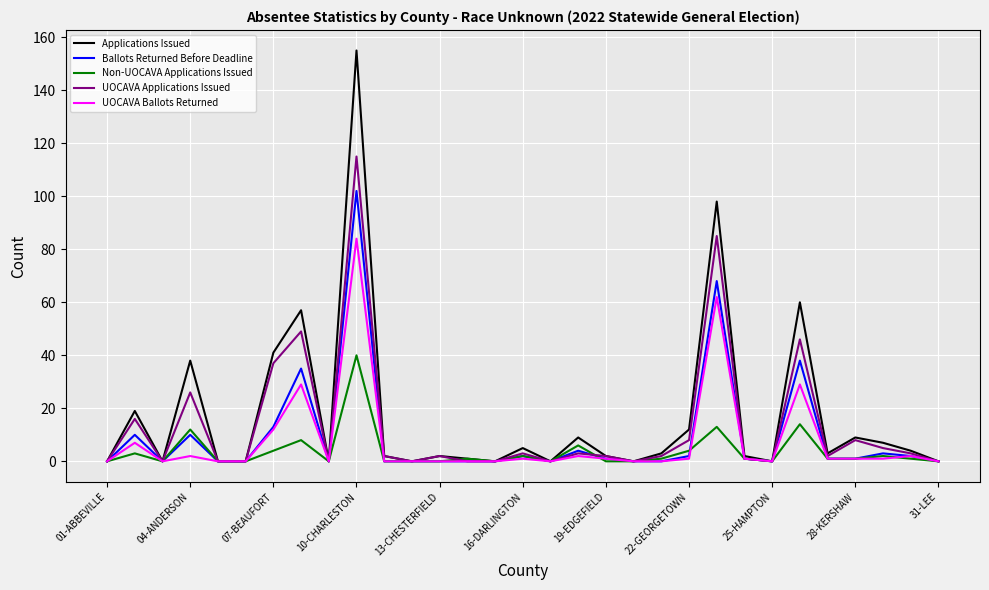

Rank the series by their maximum value, from highest to lowest.

Applications Issued, UOCAVA Applications Issued, Ballots Returned Before Deadline, UOCAVA Ballots Returned, Non-UOCAVA Applications Issued